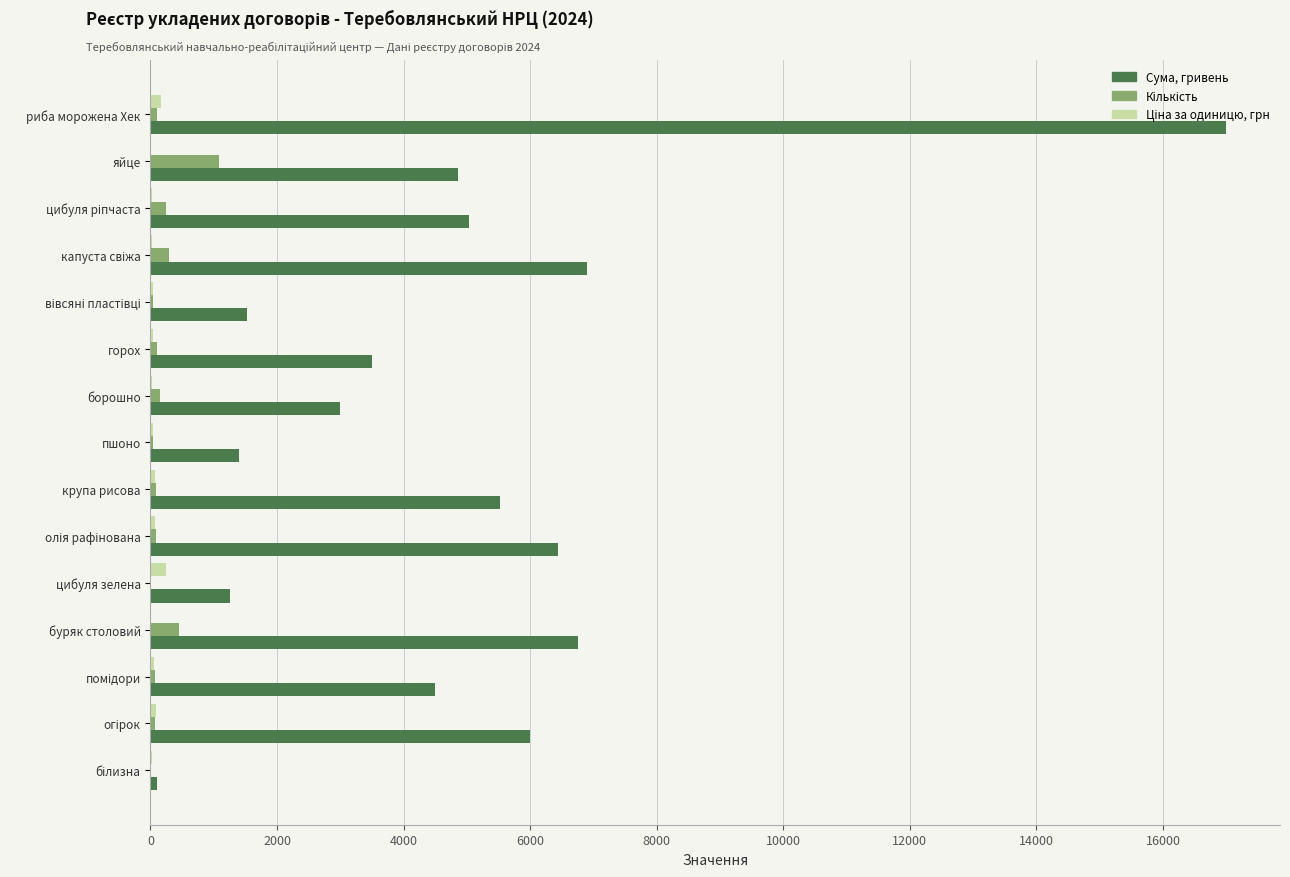

Which series has the largest total across all categories?

Сума, гривень